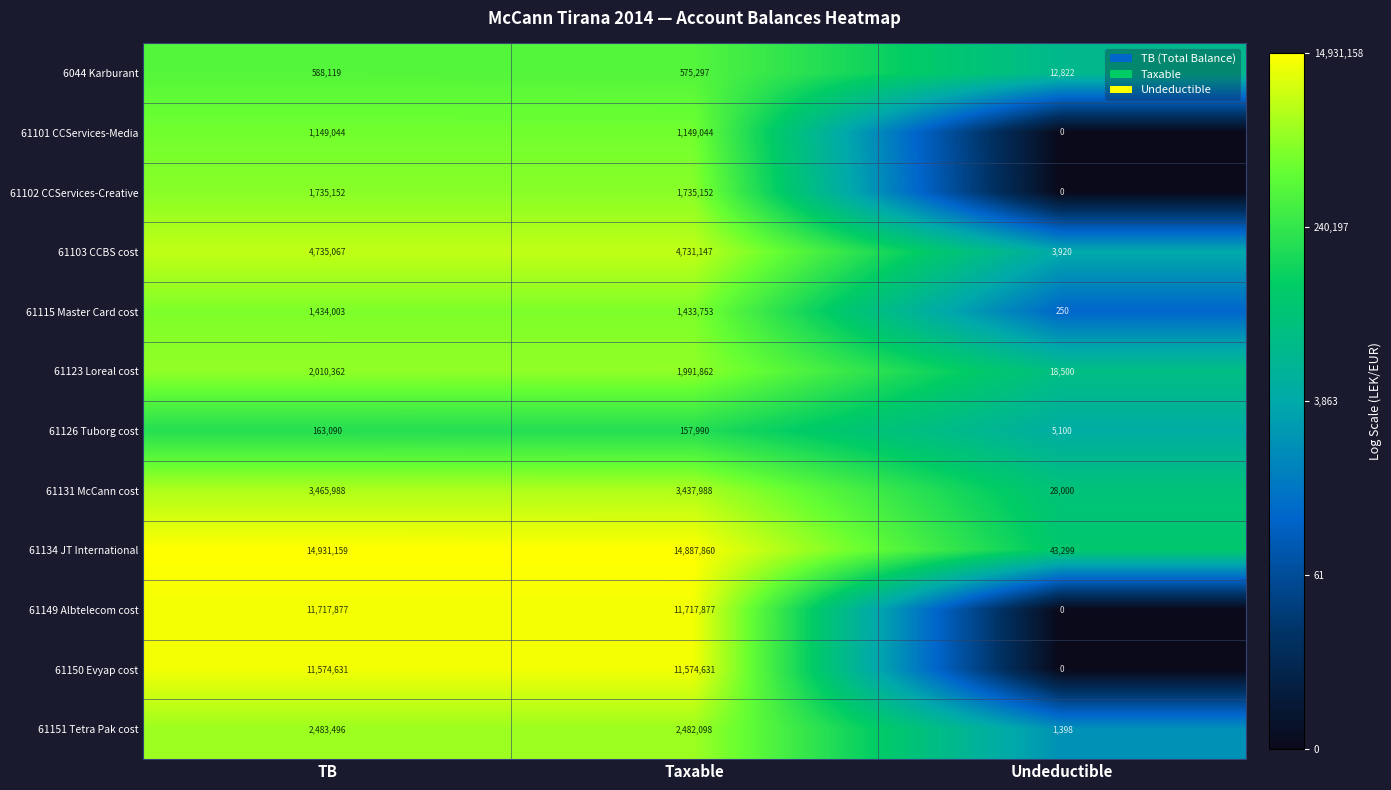

What is the total value across all series at Taxable?

55874699